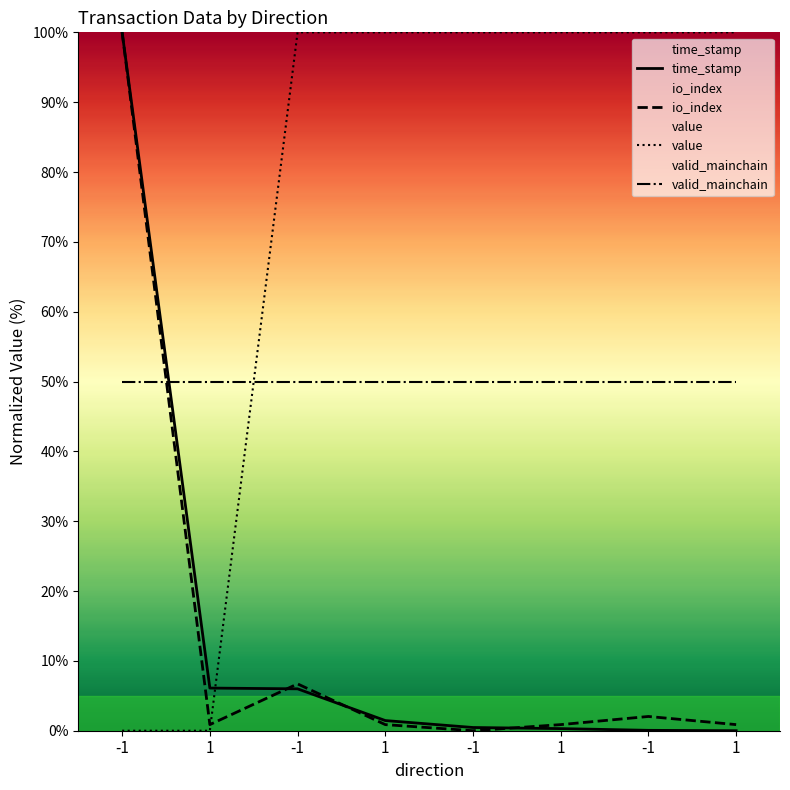

After their last crossing, which series has the higher values: io_index or valid_mainchain?

valid_mainchain